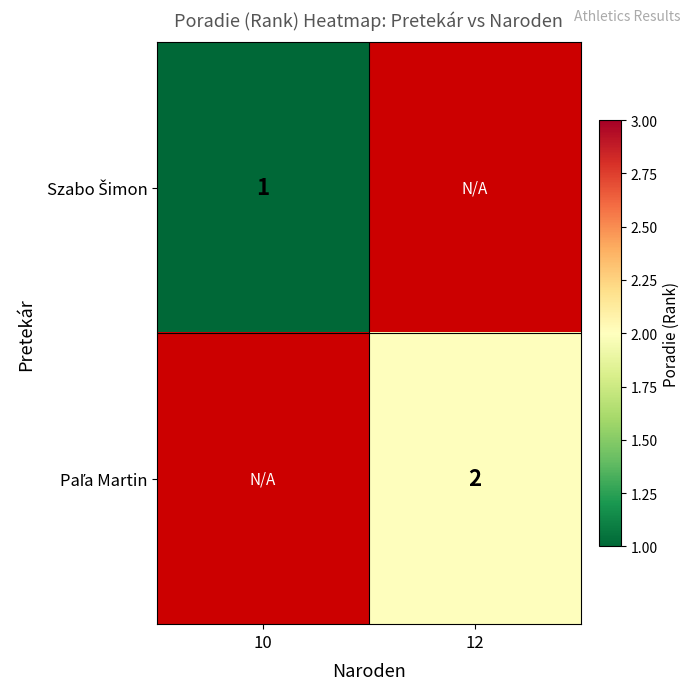

What is the sum of the Szabo Šimon values at 12 and 10?

1